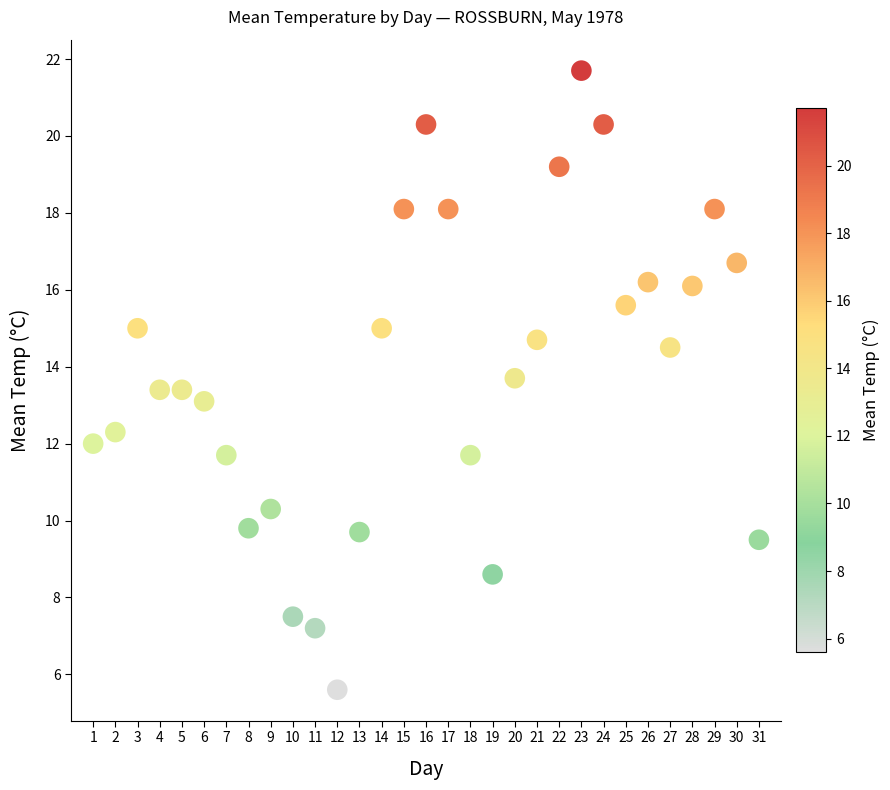

What is the range of X values (max minus min)?

30.0